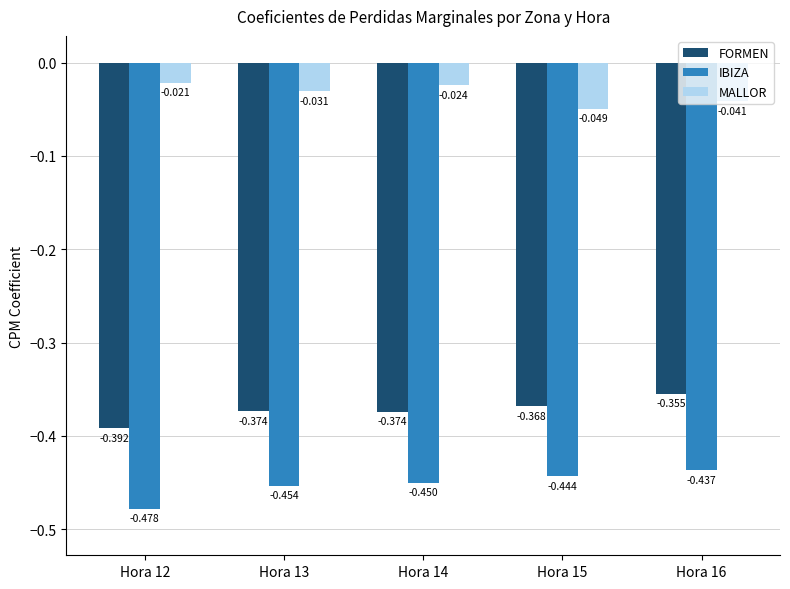

Which label corresponds to the largest value in the chart?

Hora 12